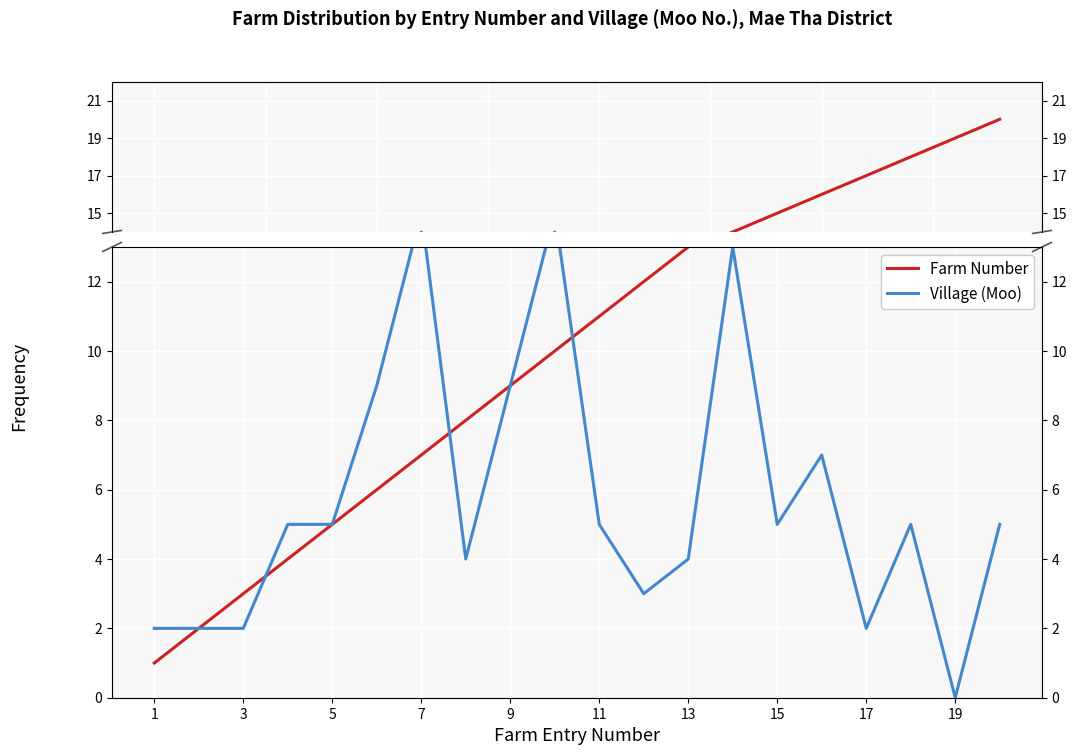

The Village (Moo) series shows 2 at 1. True or false?

True